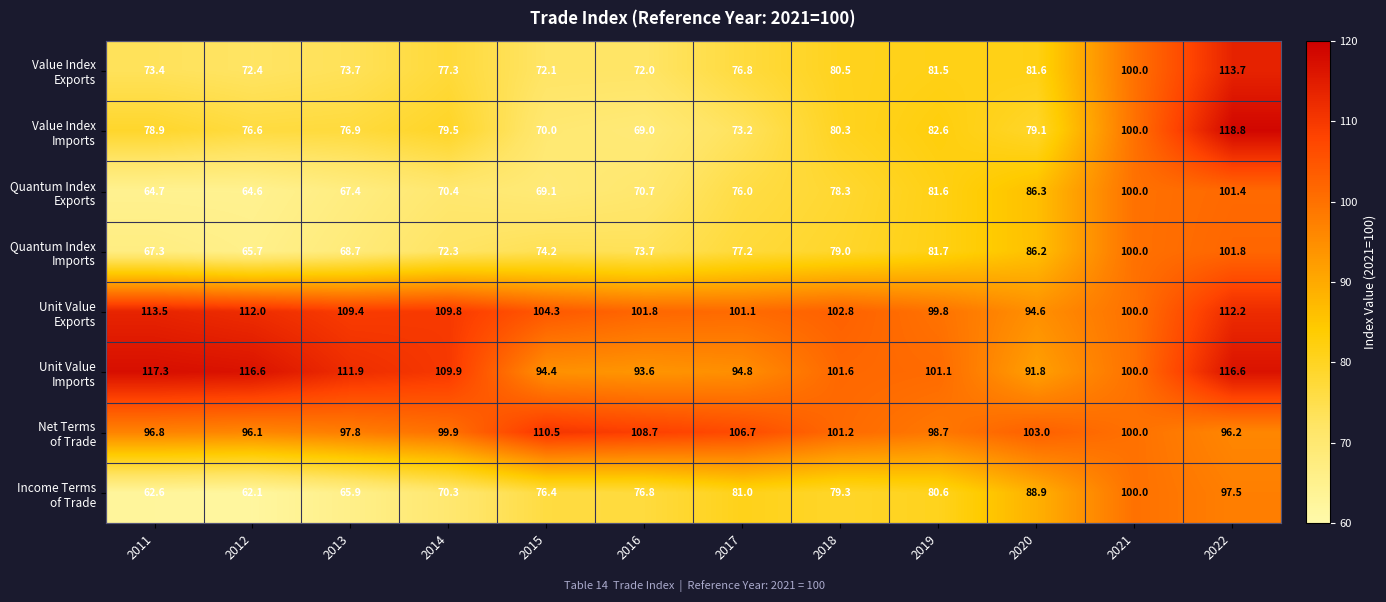

What is the spread (max minus min) of values at 2013?

46.0